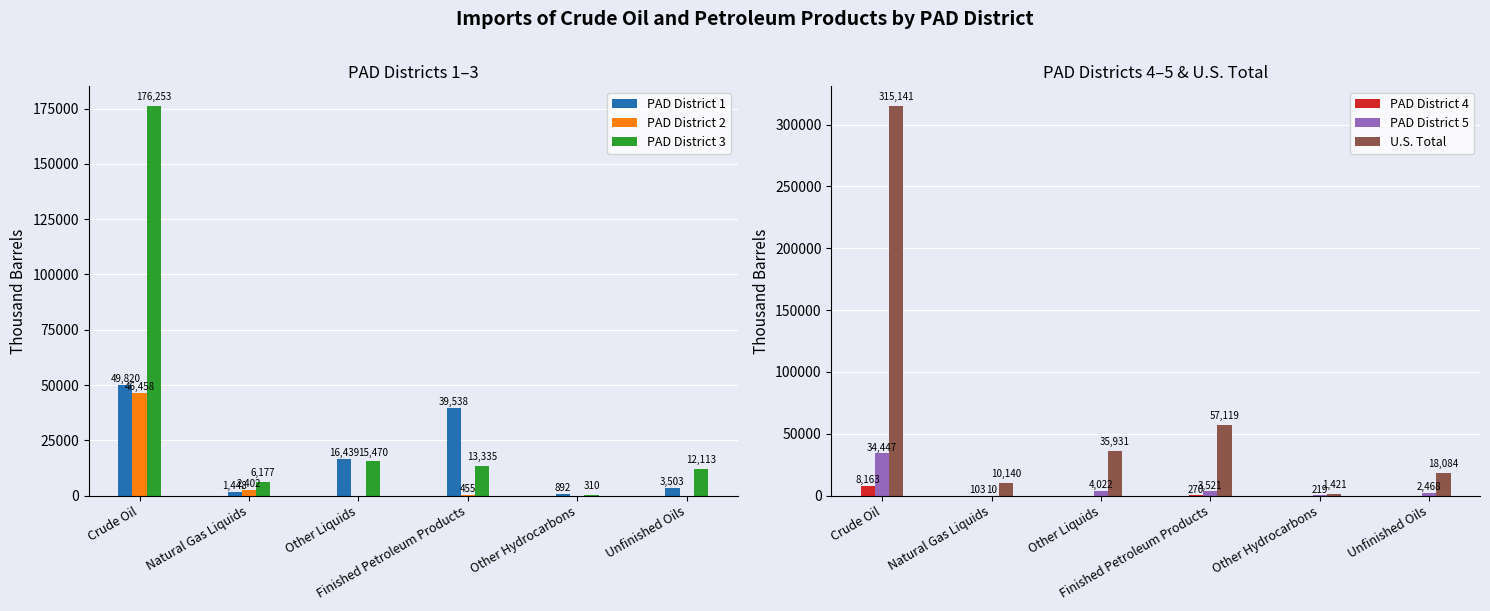

Reading right to left, list all the values displayed in this chart.

PAD District 1: 3503	892	39538	16439	1448	49820
PAD District 2: 0	0	455	0	2402	46458
PAD District 3: 12113	310	13335	15470	6177	176253
PAD District 4: 0	0	270	0	103	8163
PAD District 5: 2468	219	3521	4022	10	34447
U.S. Total: 18084	1421	57119	35931	10140	315141